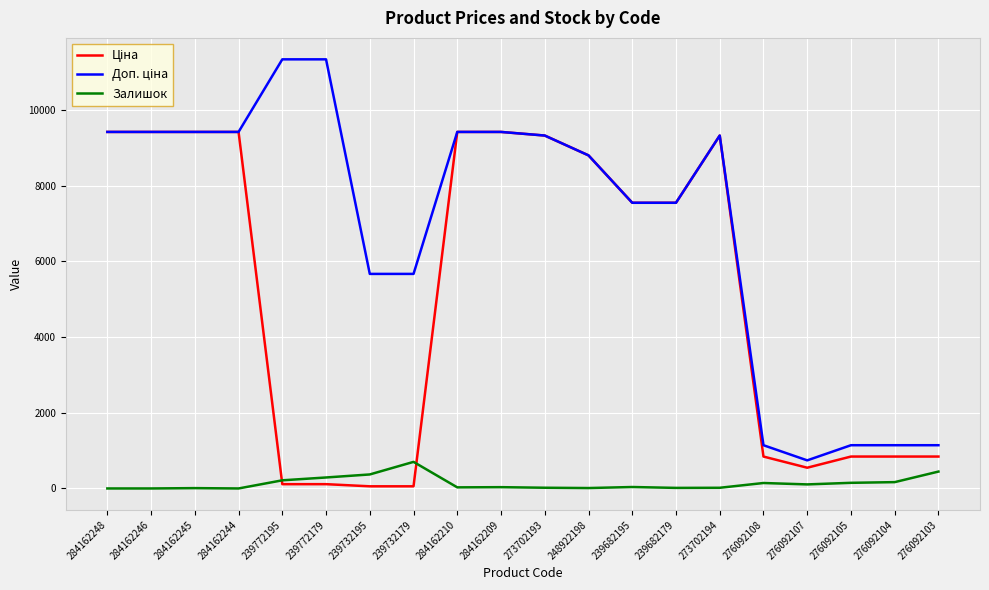

What is the maximum value for Залишок?

702.0